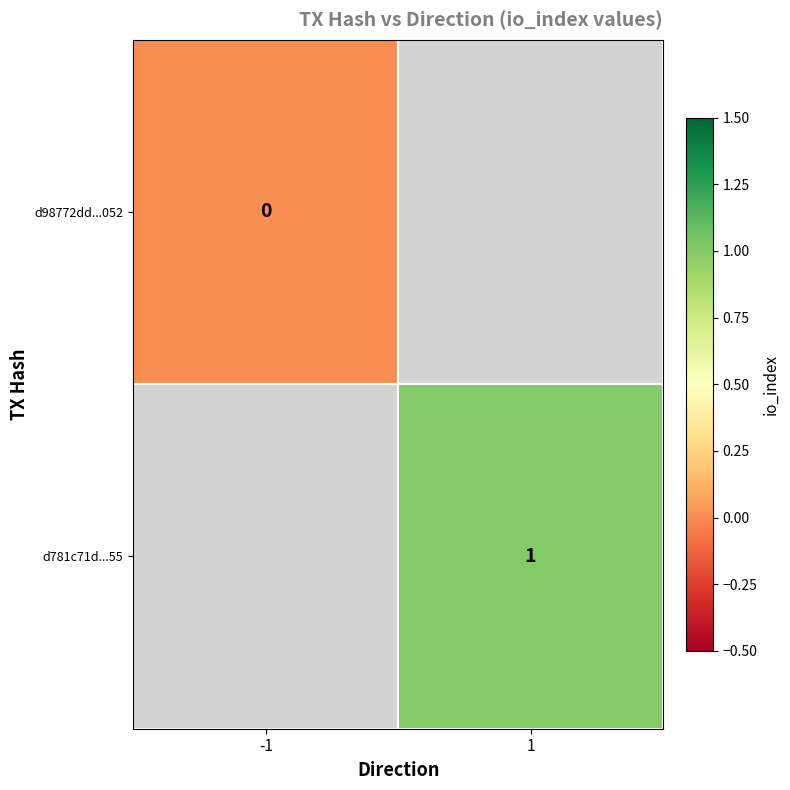

How many distinct data groups are displayed?

2